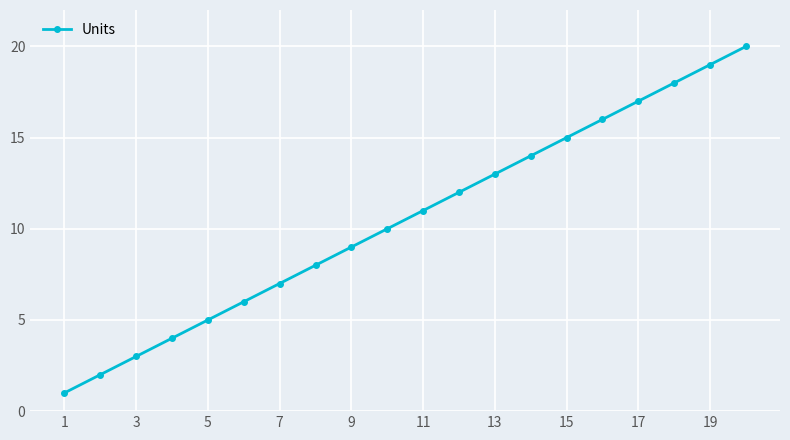

True or false: there are more than 2 points higher than both neighbors.

False